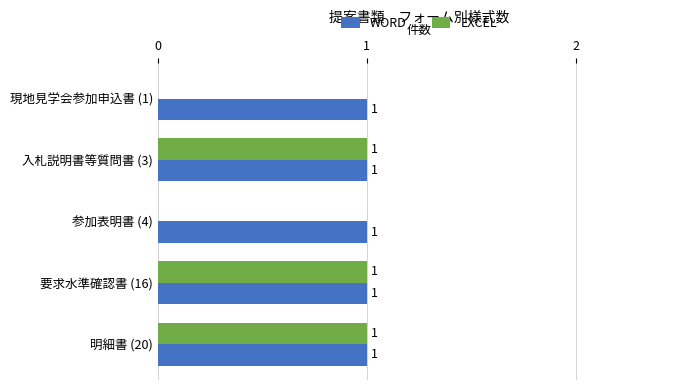

What is the sum of all WORD values?

5